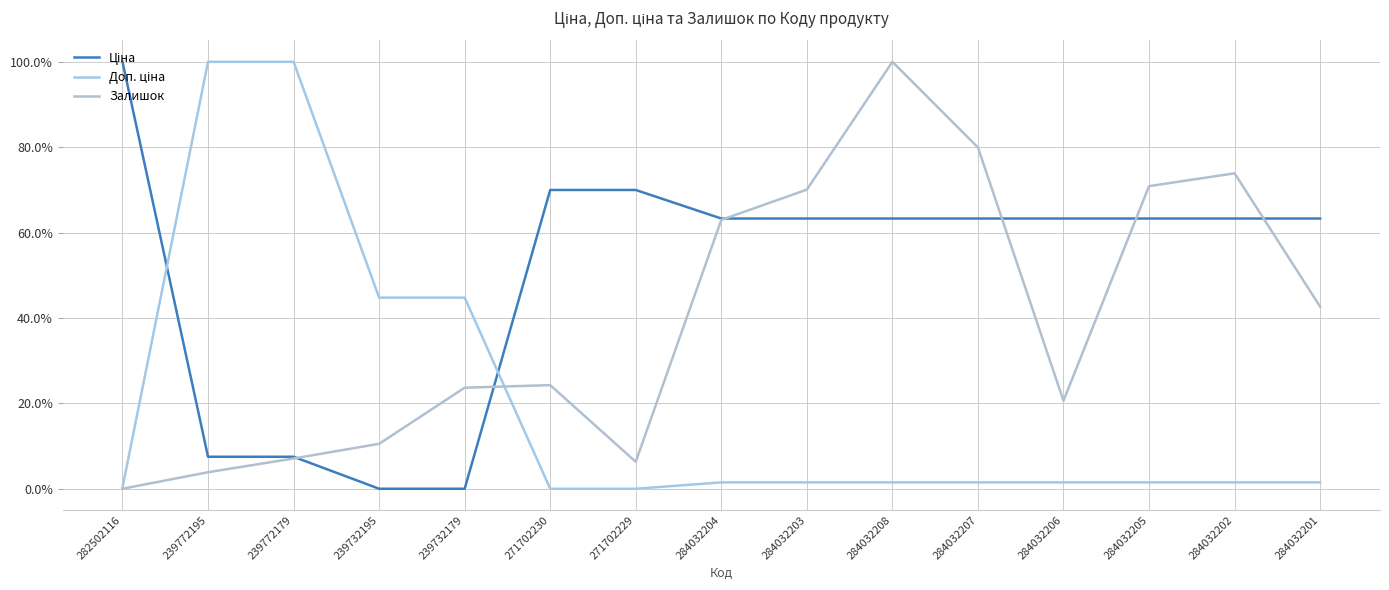

Read the Залишок value at 271702230.

24.3